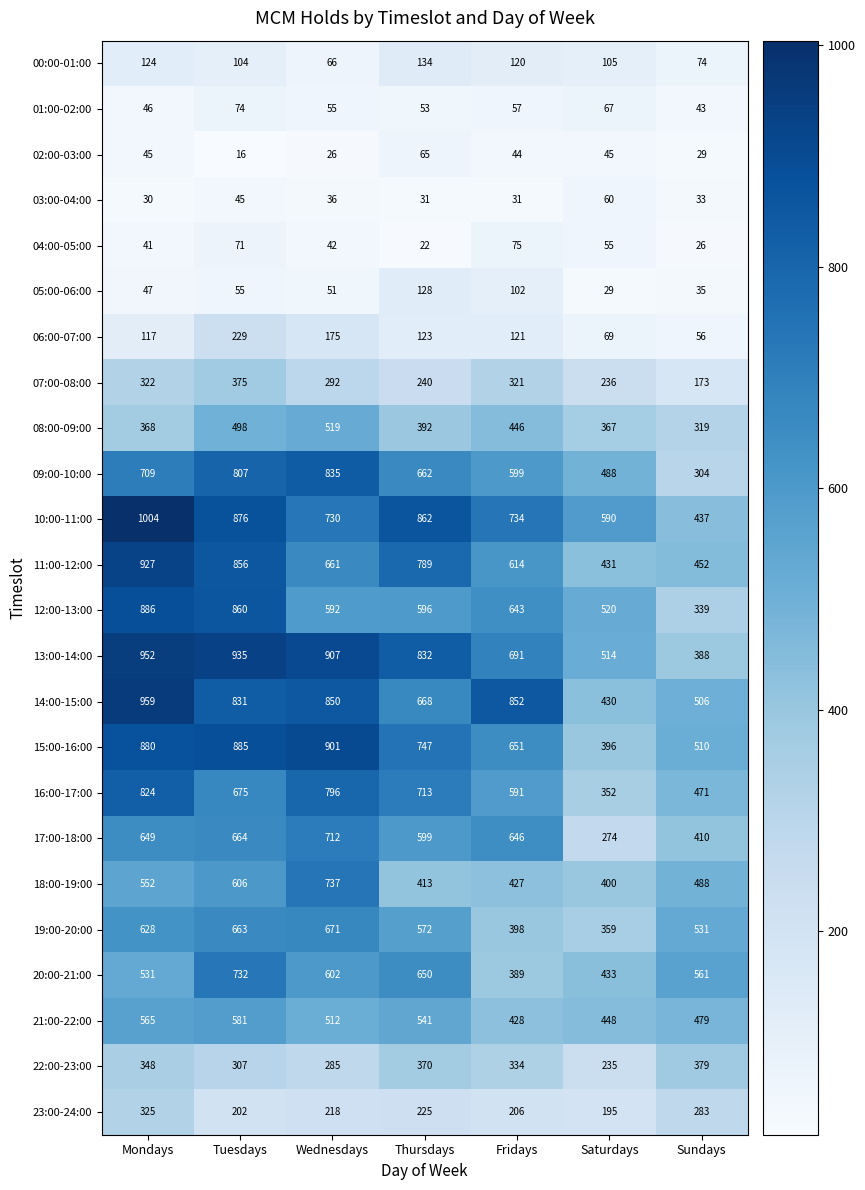

Between Mondays and Tuesdays, which series saw the biggest shift?

20:00-21:00